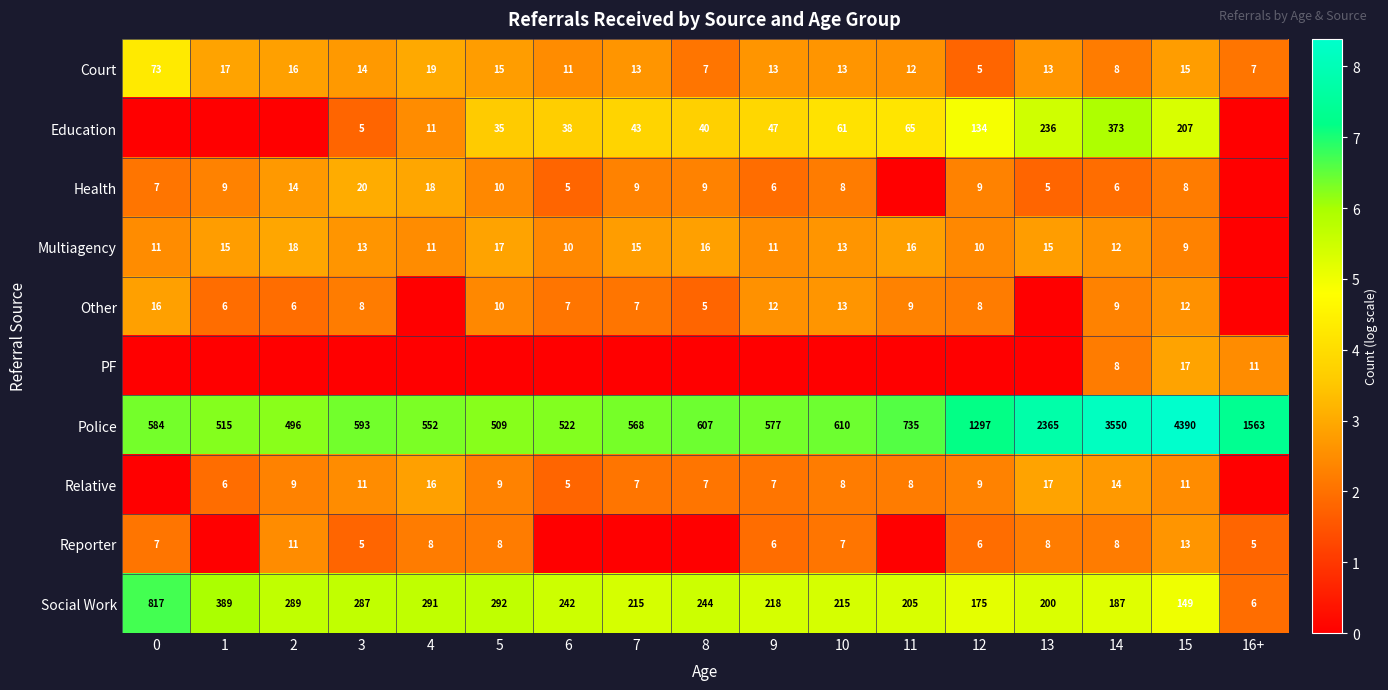

True or false: Social Work has a value of 244 at 8.

True